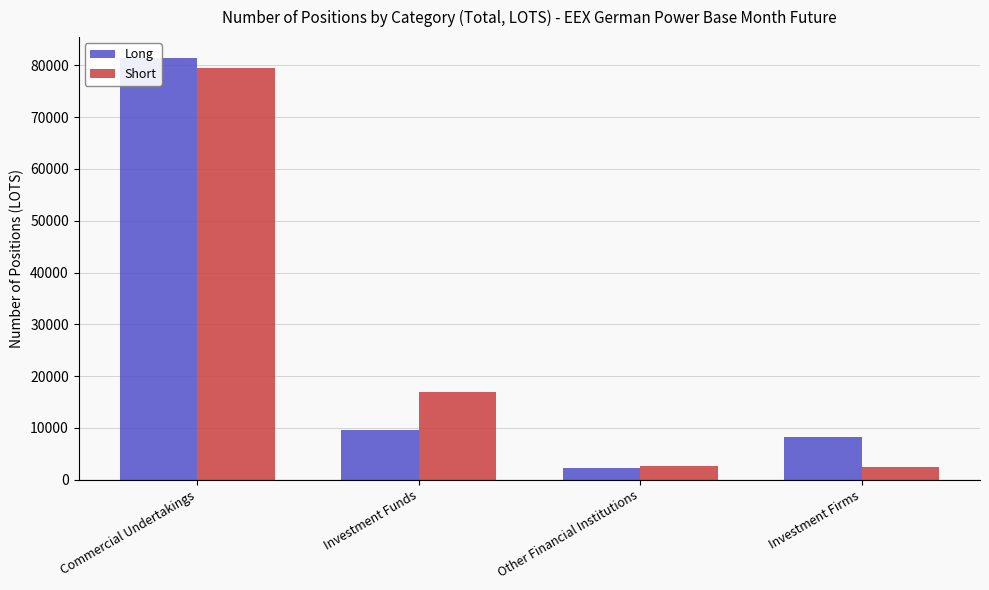

True or false: Short has a value of 2455.3 at Investment Firms.

True